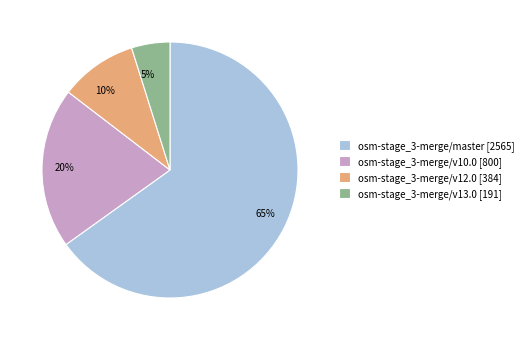

The osm-stage_3-merge/v12.0 slice represents 1% of the pie. True or false?

False